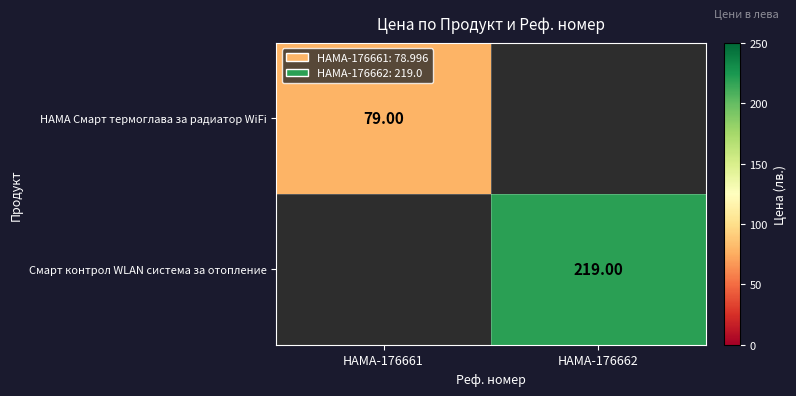

Is the value of Смарт контрол WLAN система за отопление at HAMA-176662 greater than the value of HAMA Смарт термоглава за радиатор WiFi at HAMA-176661?

Yes